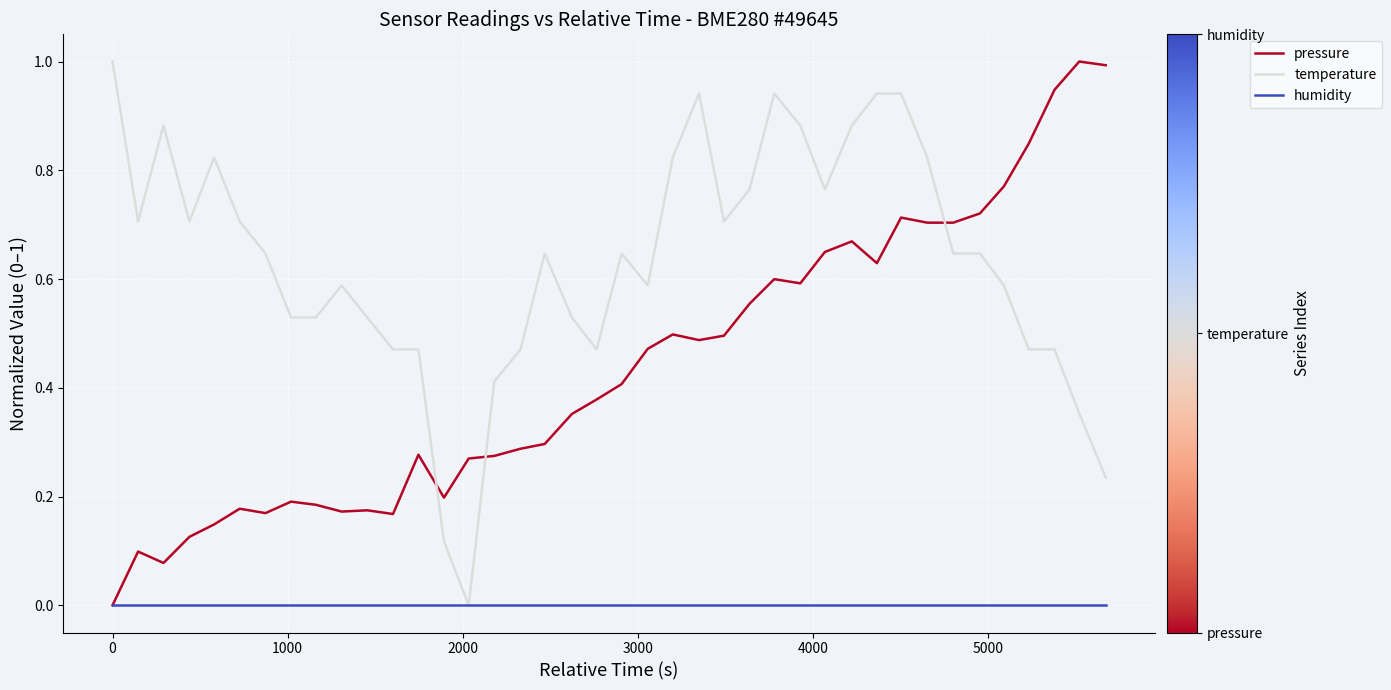

After their last crossing, which series has the higher values: temperature or pressure?

pressure